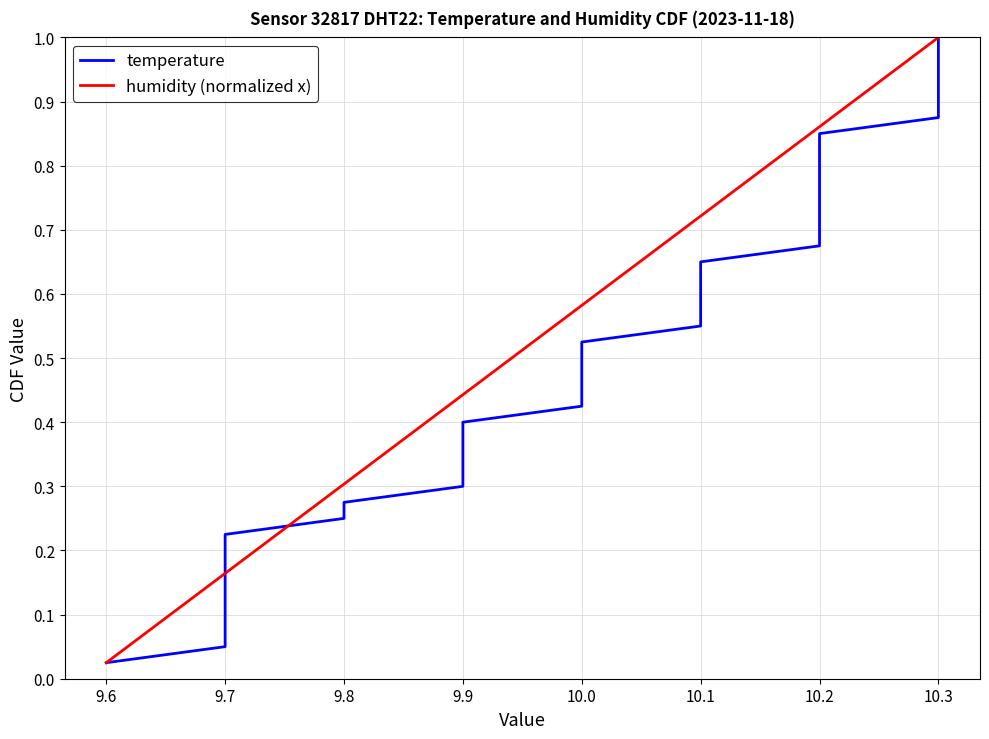

At which label is humidity (normalized x) closest to 0?

9.6